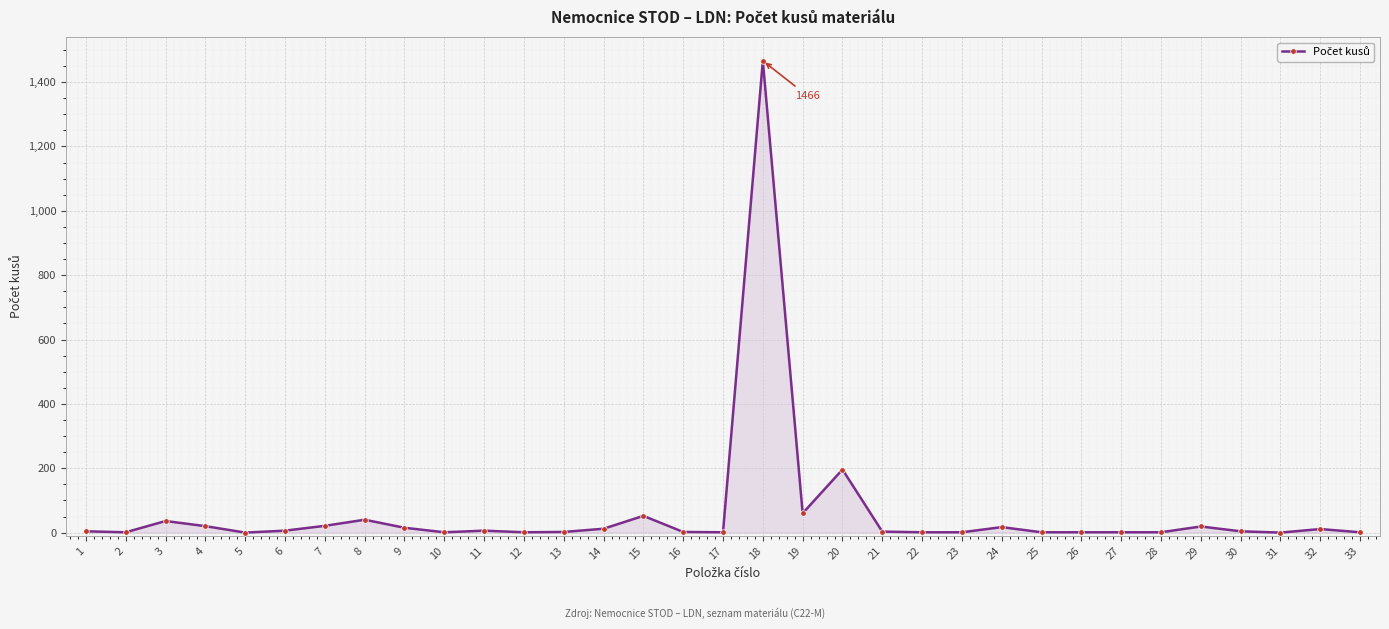

Count the number of data series in this chart.

1